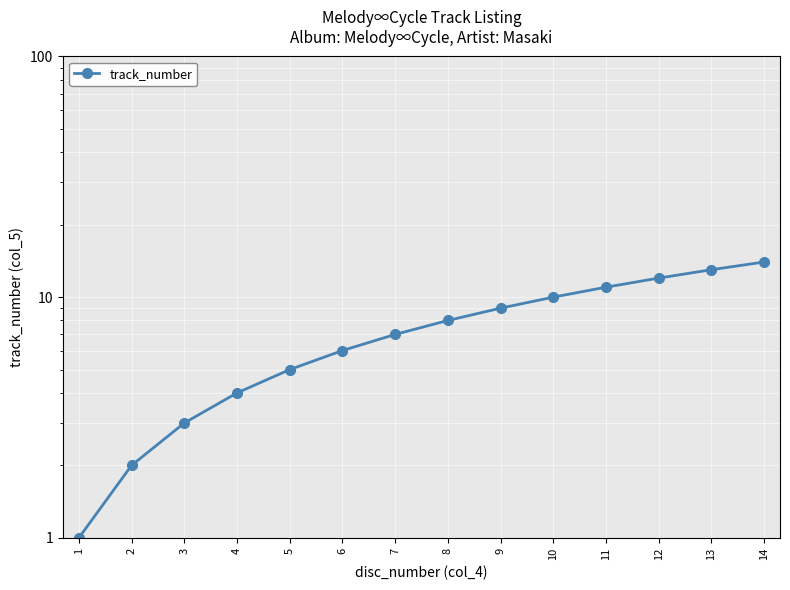

List the labels in order of value, smallest first.

1, 2, 3, 4, 5, 6, 7, 8, 9, 10, 11, 12, 13, 14